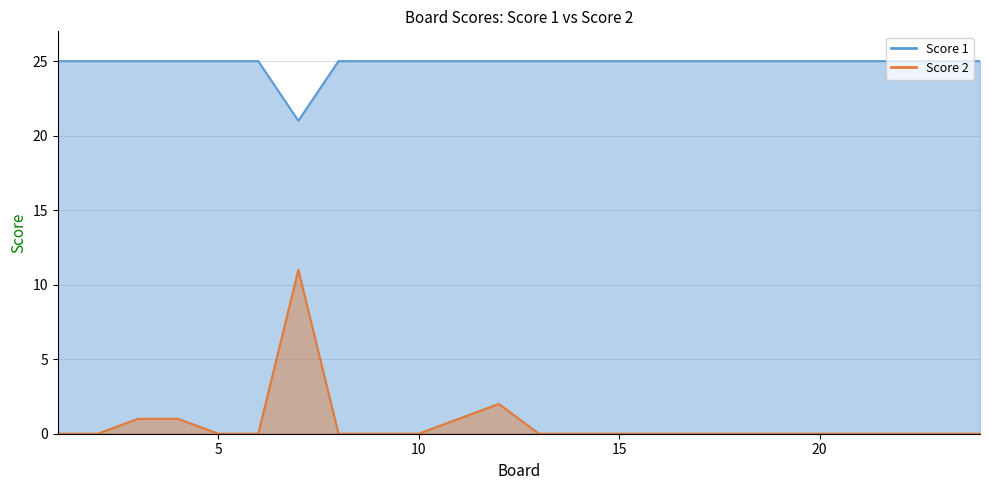

At which category is the sum across all series the highest?

7